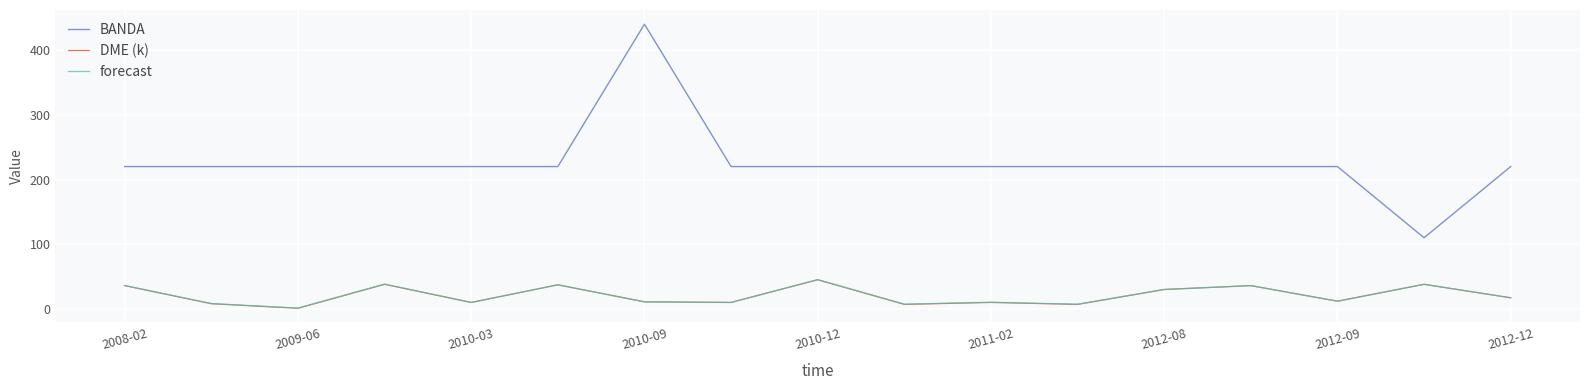

True or false: BANDA and forecast intersect in this chart.

False